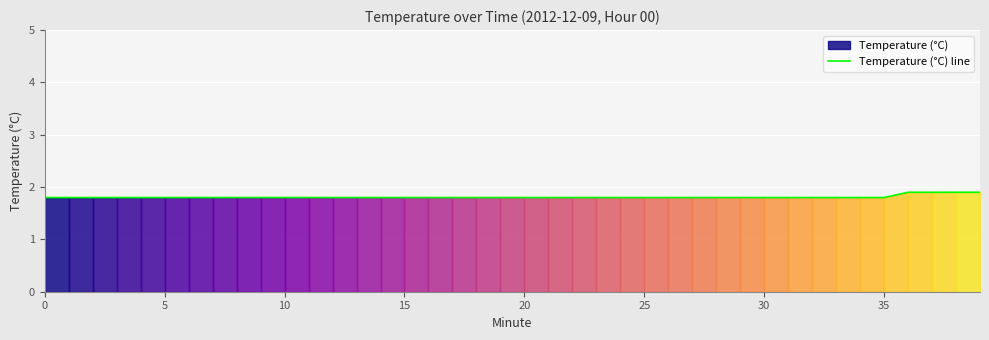

What is the maximum value for Temperature (°C) line?

1.9